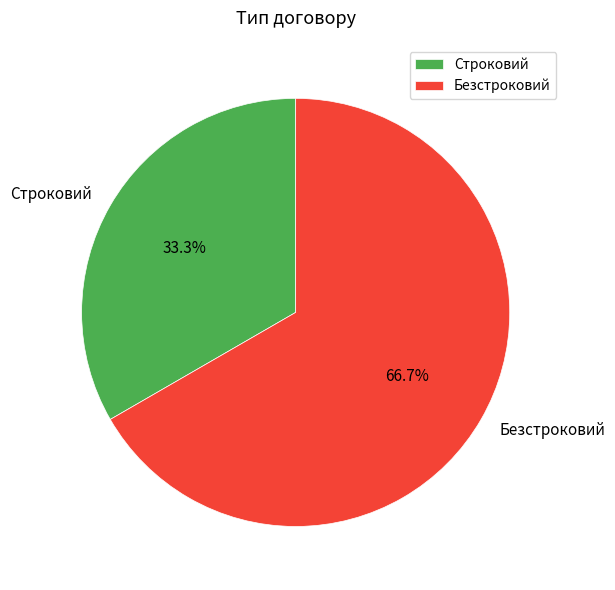

Approximately how many times larger is the value at Строковий compared to Безстроковий?

0.5